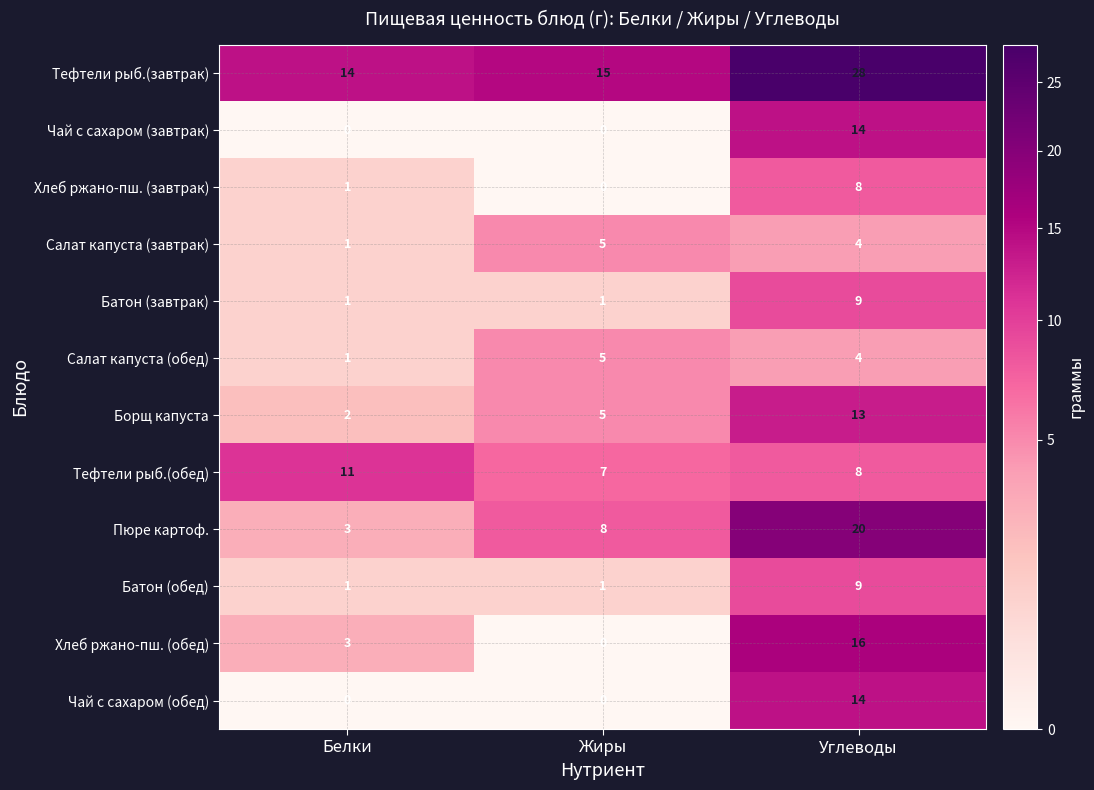

At how many categories does at least one series exceed 23?

1